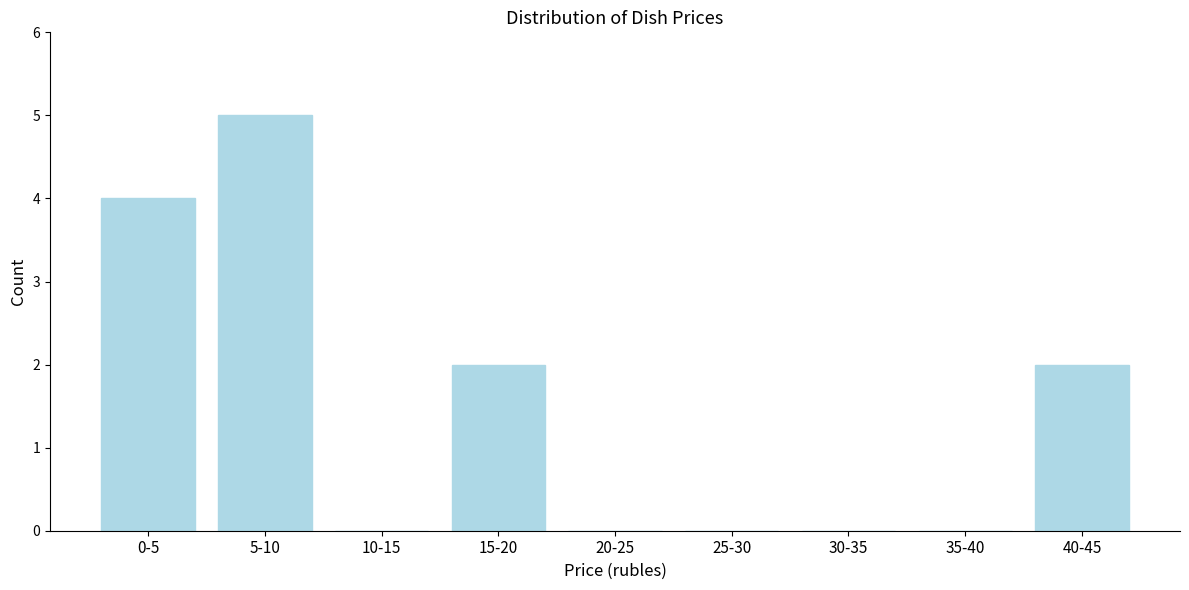

Reading right to left, what are all the values shown in this chart?

40-45=2	35-40=0	30-35=0	25-30=0	20-25=0	15-20=2	10-15=0	5-10=5	0-5=4